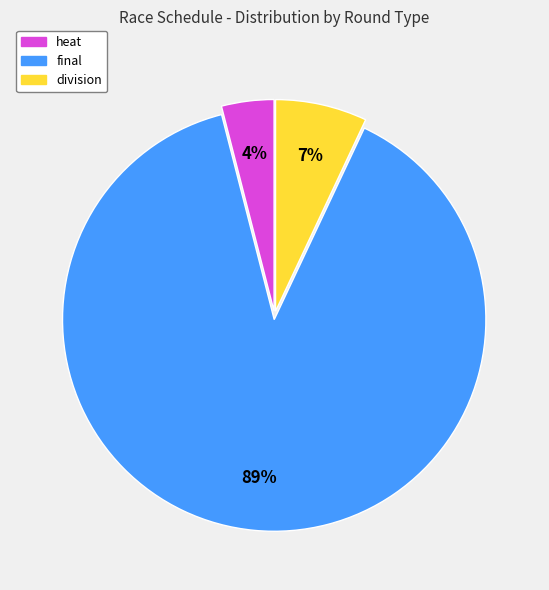

To the nearest percent, what is the combined percentage of division and final?

96%